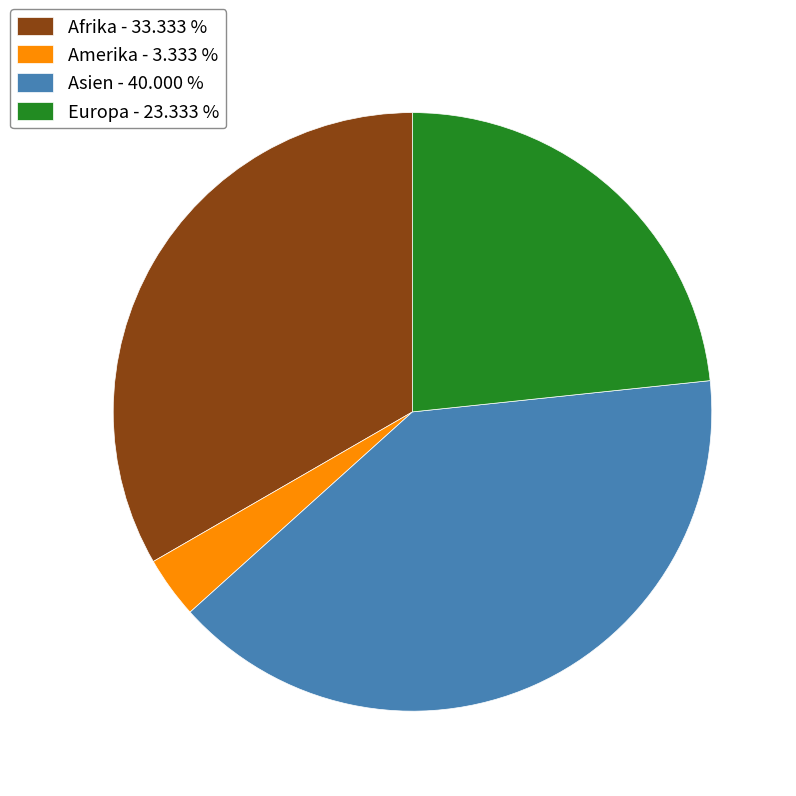

Count the number of slices in the pie.

4